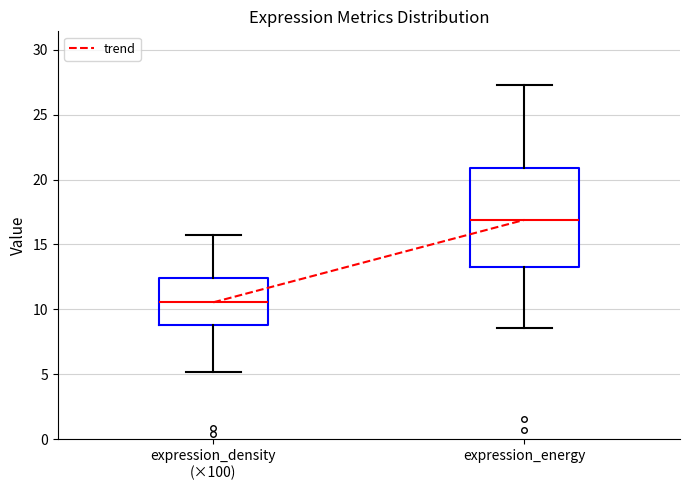

Which box's median line is the lowest?

expression_density (×100)